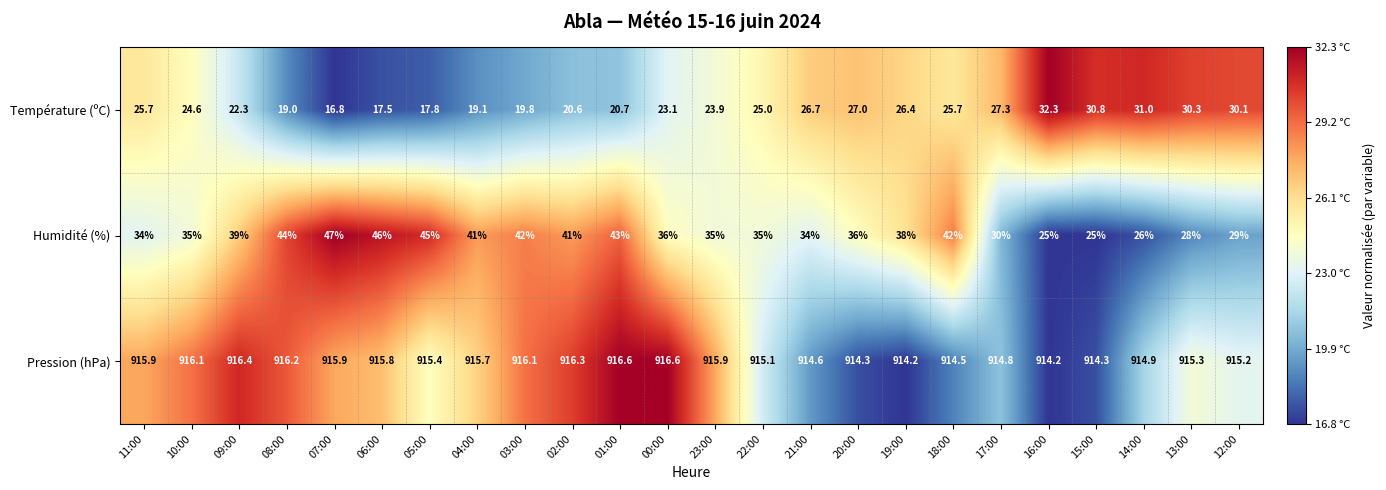

Rank the series at 00:00 from highest to lowest value.

Pression (hPa), Humidité (%), Température (ºC)